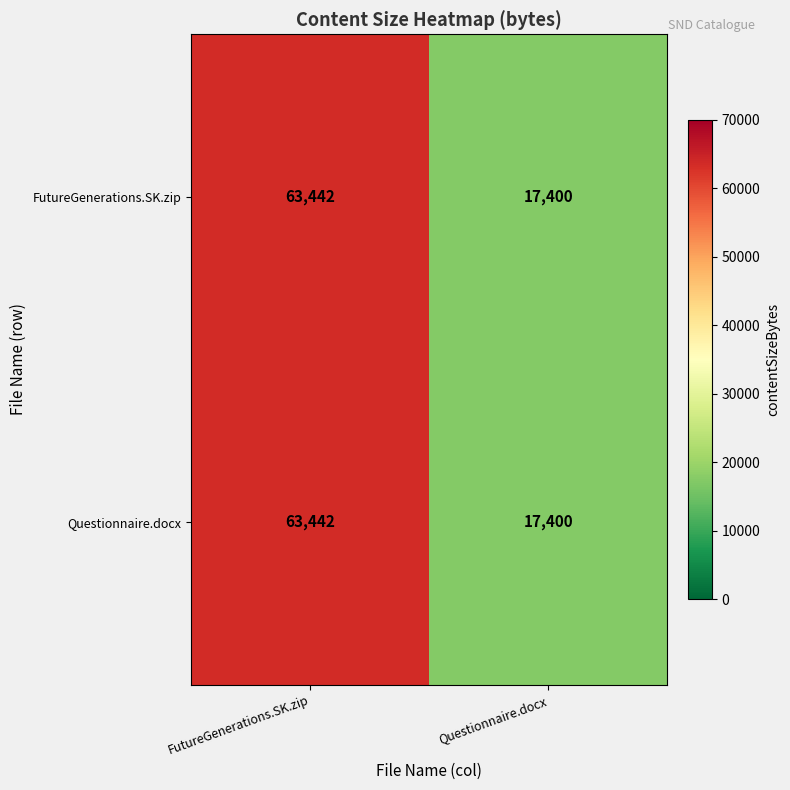

What is the minimum value shown in the chart?

17400